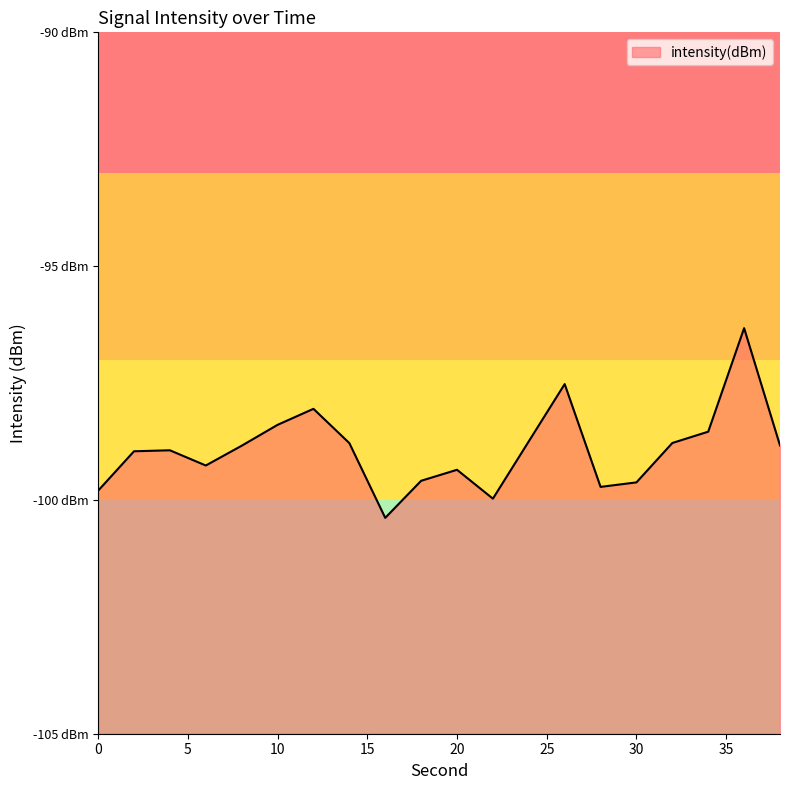

What is the maximum value shown in the chart?

-96.3